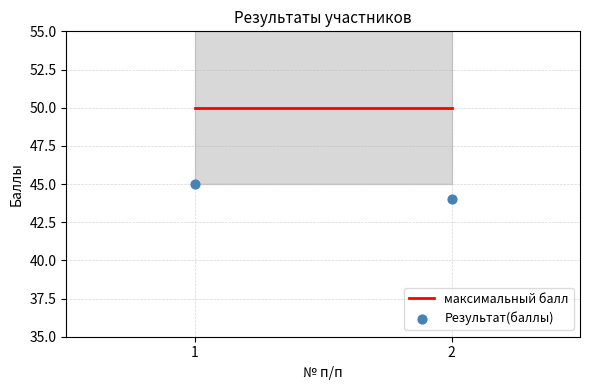

How many points are shown in the scatter plot?

2